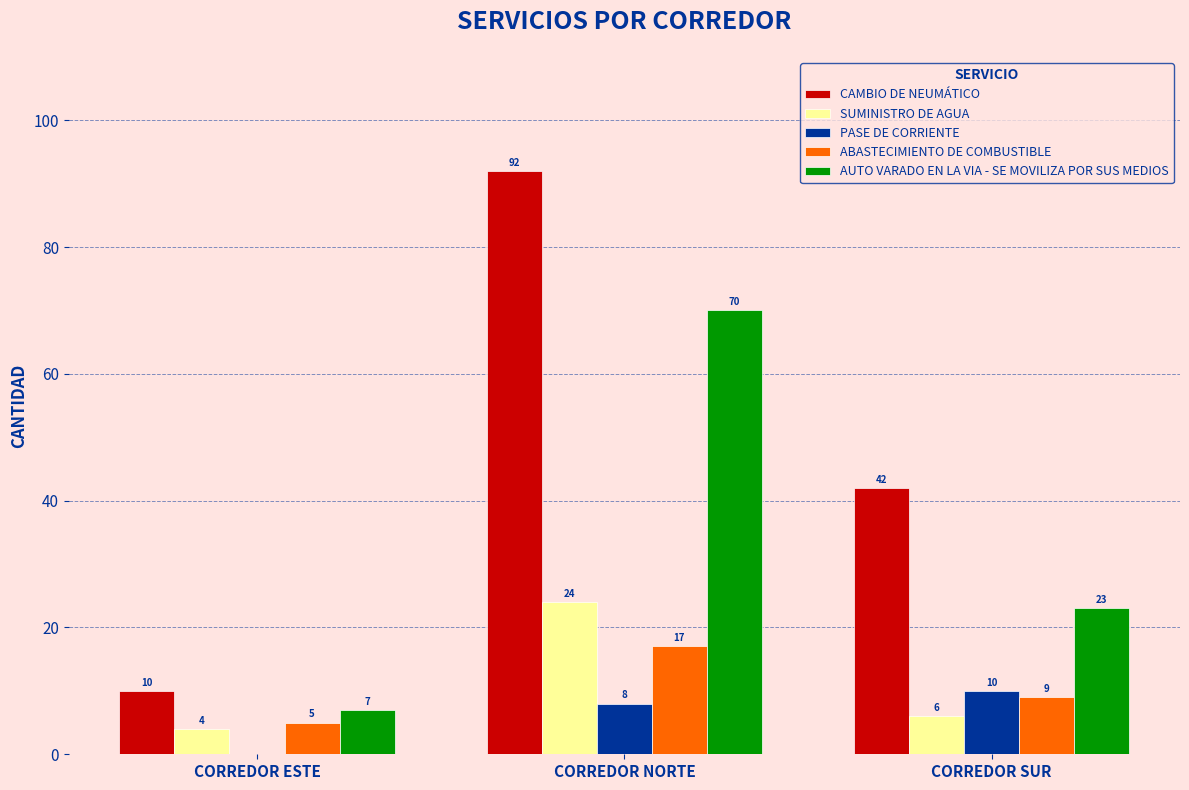

Which series has the largest total across all categories?

CAMBIO DE NEUMÁTICO